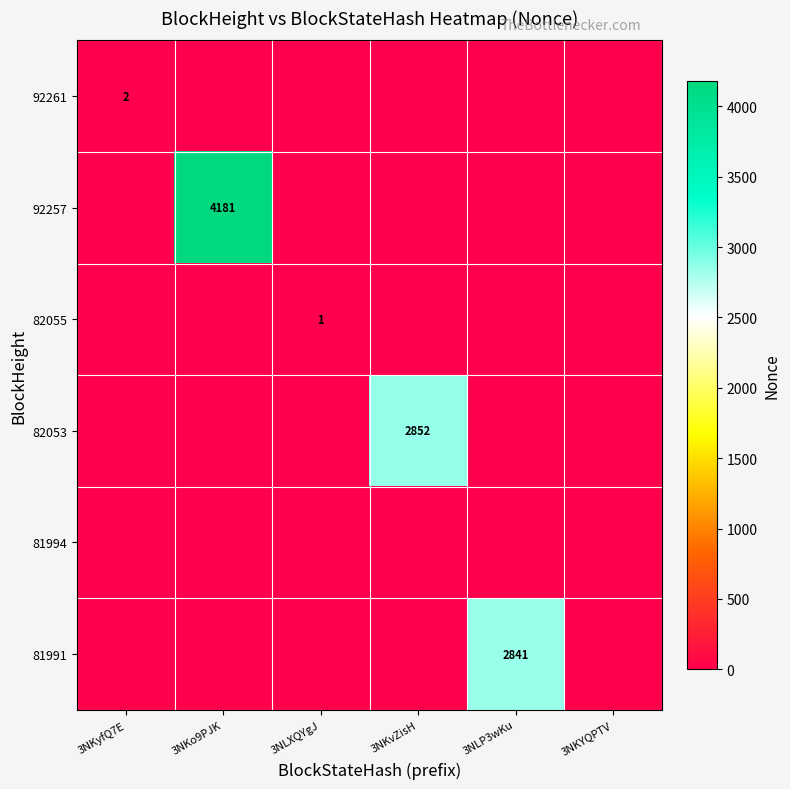

Which series has the largest range (max minus min)?

92257